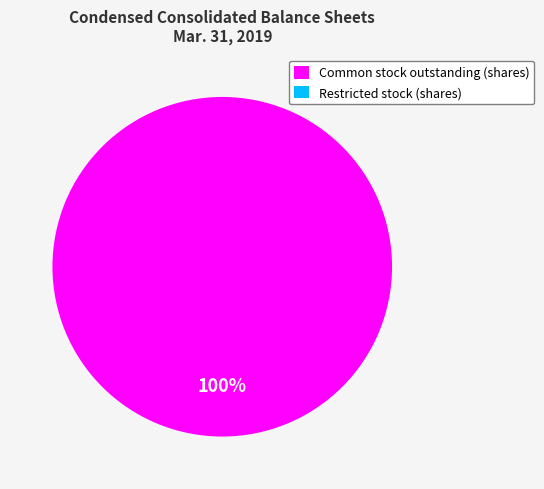

What is the ratio of the value at Common stock outstanding (shares) to the value at Restricted stock (shares)?

109921647.0